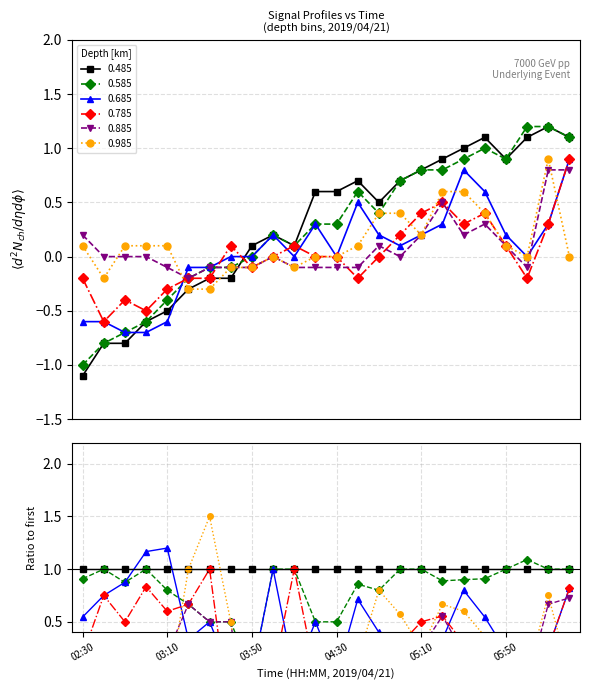

What position from the right is 04:10?

14